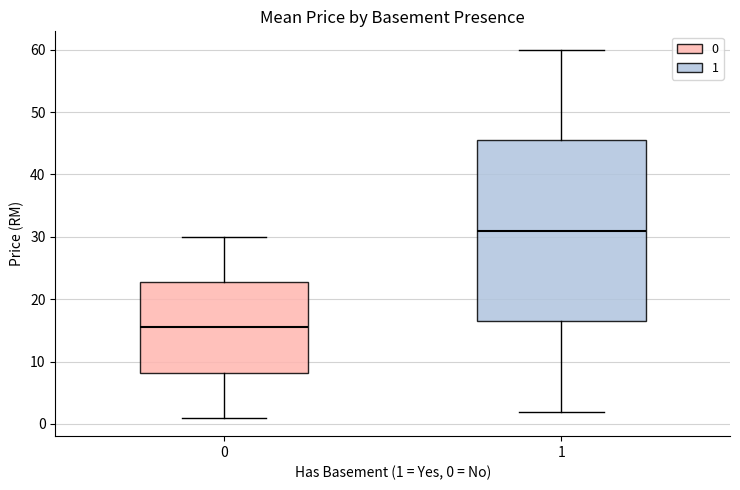

Which box has the highest median line?

1